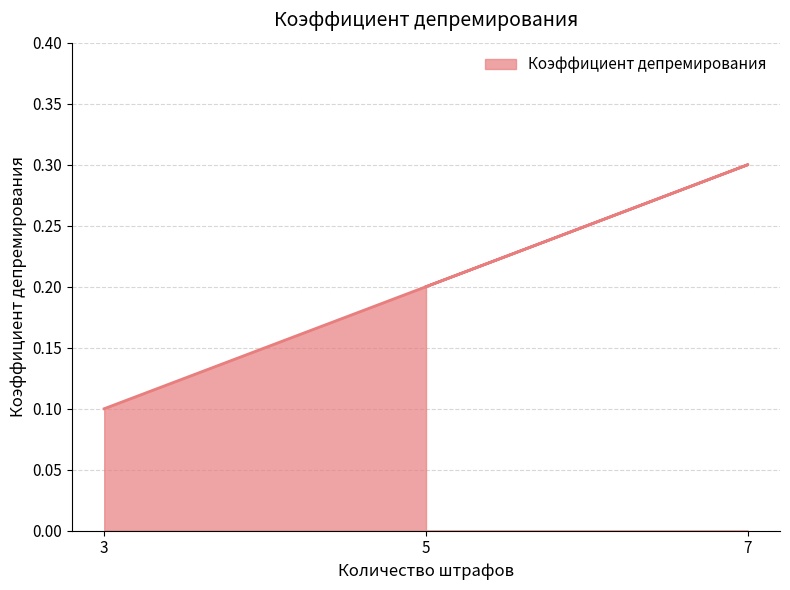

Which category has the highest value across all series?

7